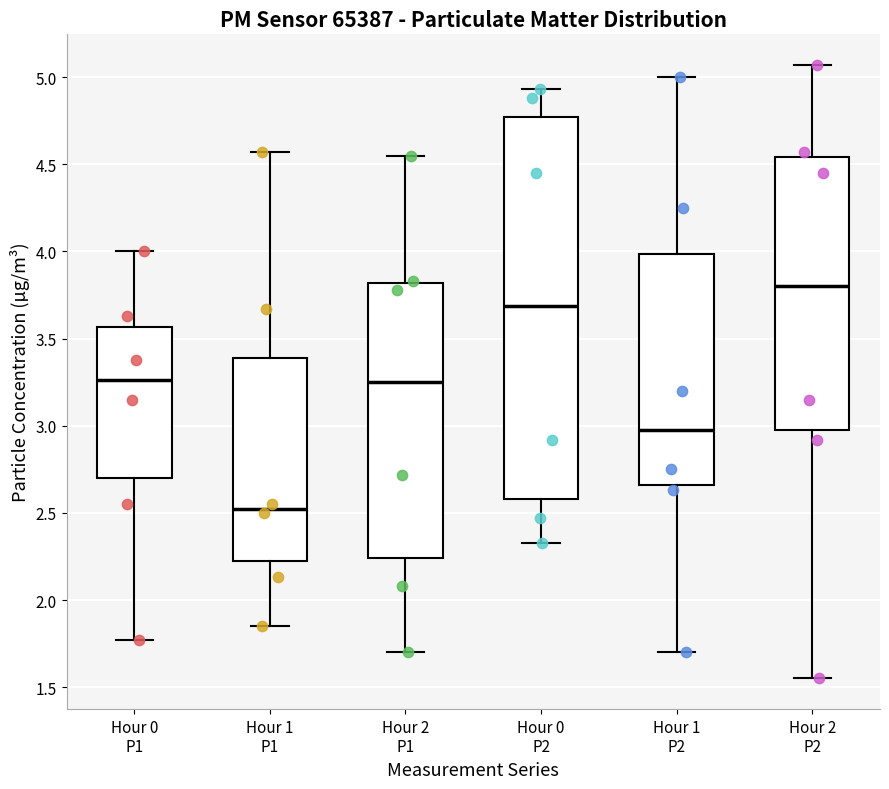

Which box has the lowest median line?

Hour 1 P1